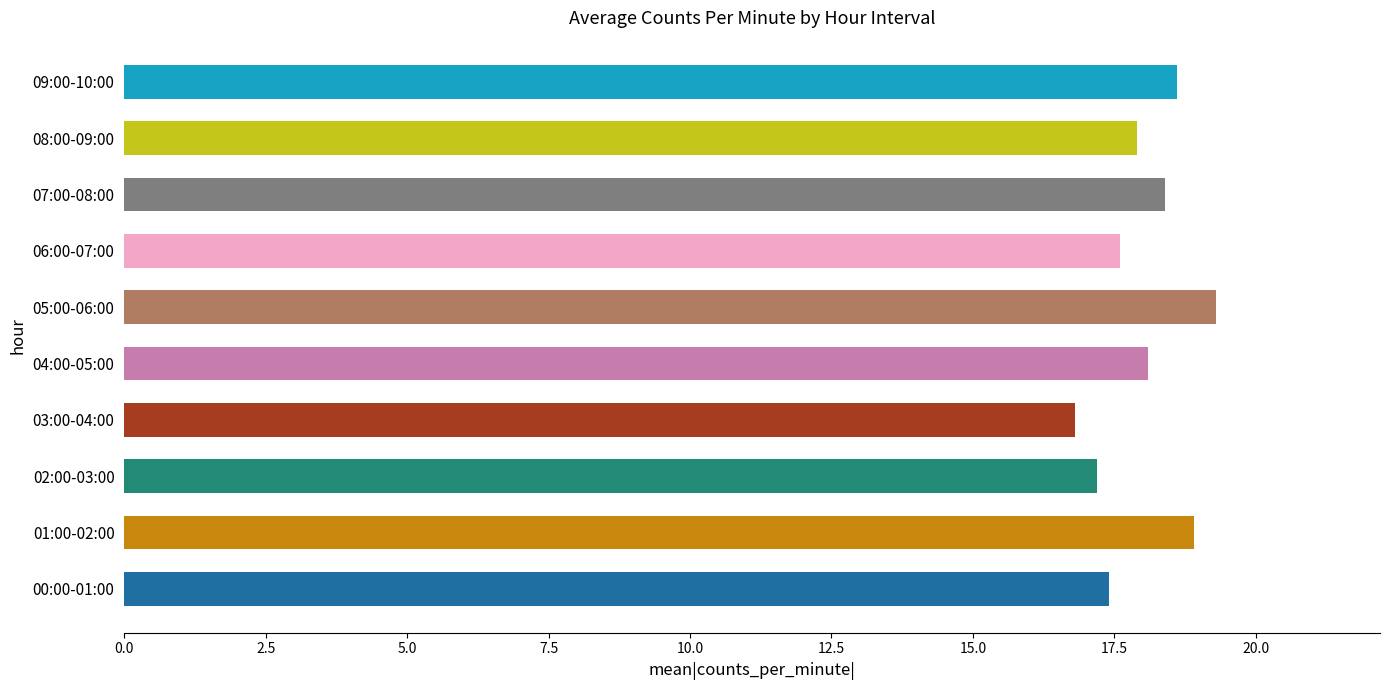

Count the number of data series in this chart.

1